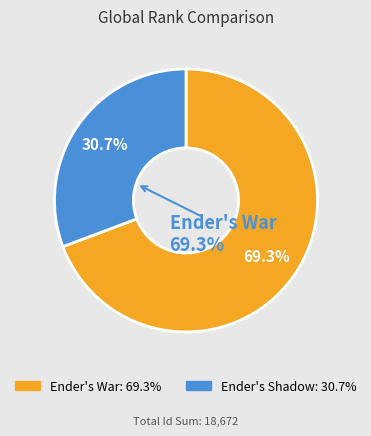

Count the number of slices in the pie.

2